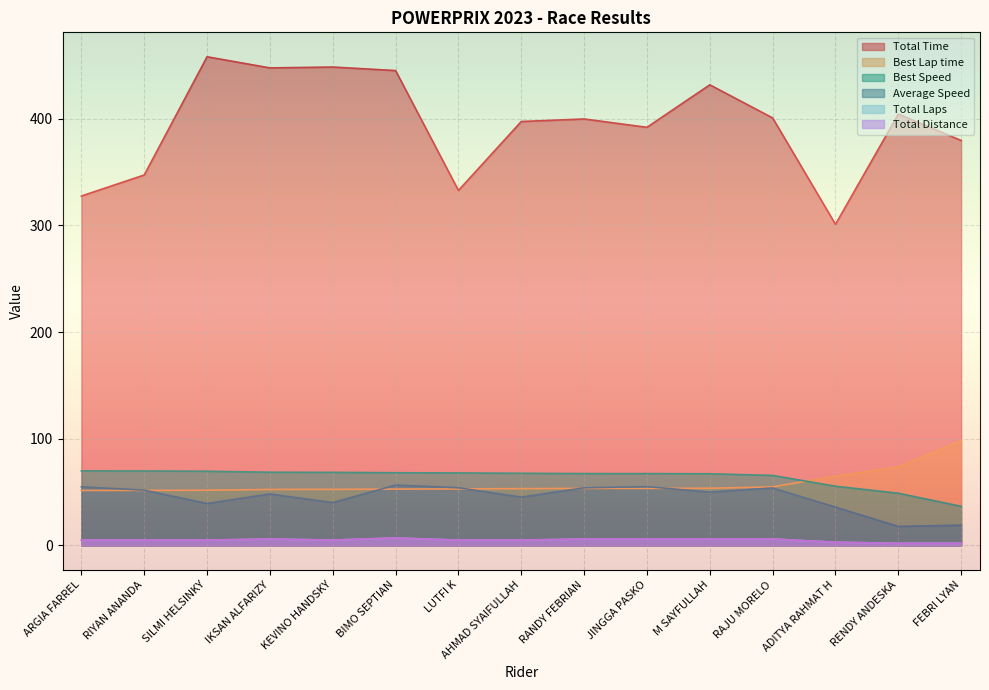

Is the value of Total Laps at FEBRI LYAN greater than the value of Total Distance at JINGGA PASKO?

No